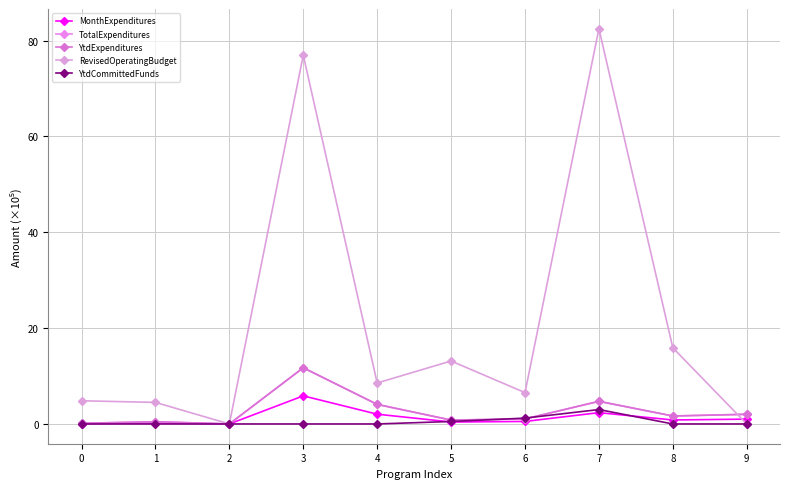

Is this an area chart (filled region under the line)?

No